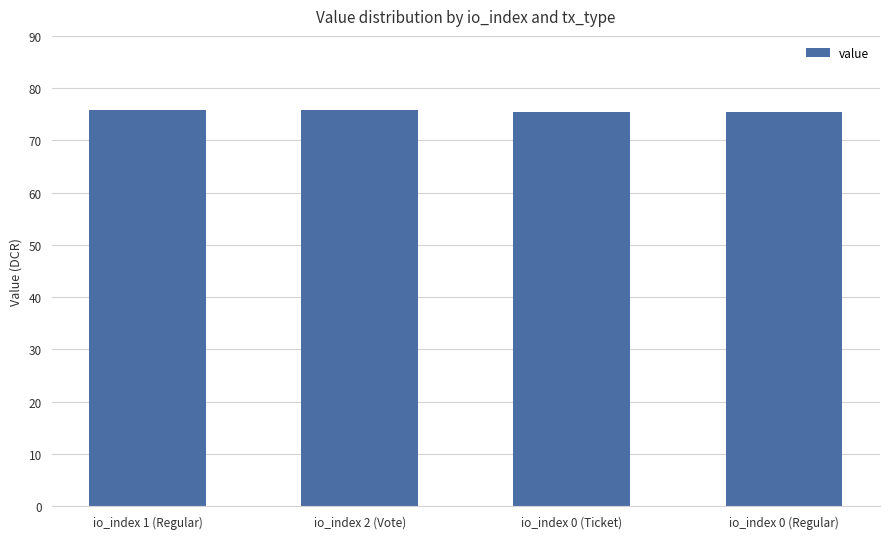

What is the greatest value displayed?

75.9